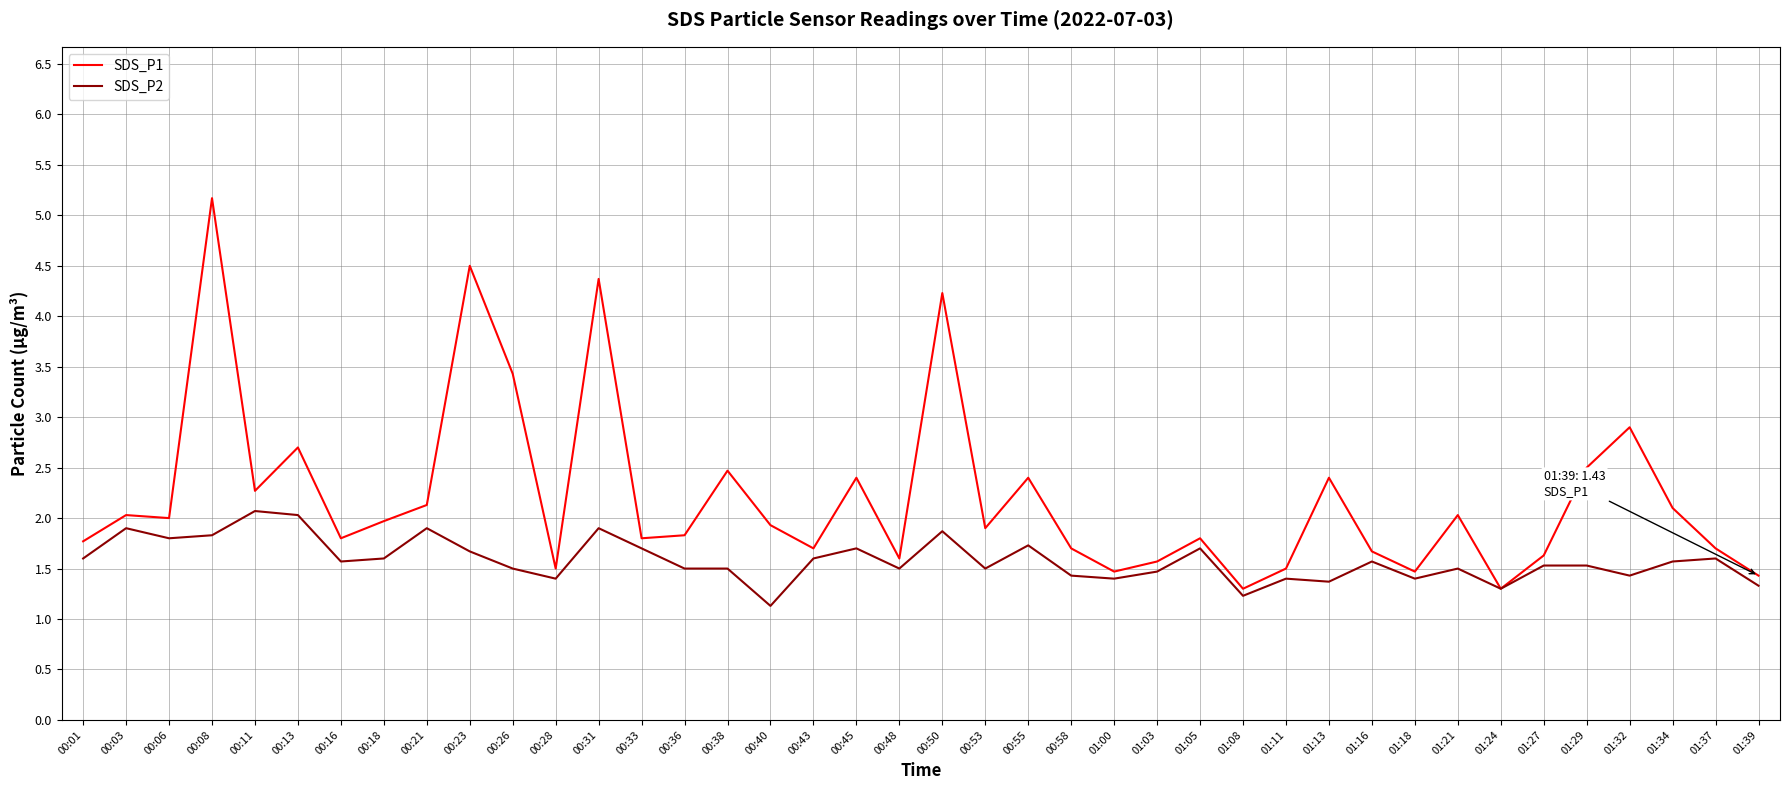

Rank the series by their average value, from highest to lowest.

SDS_P1, SDS_P2